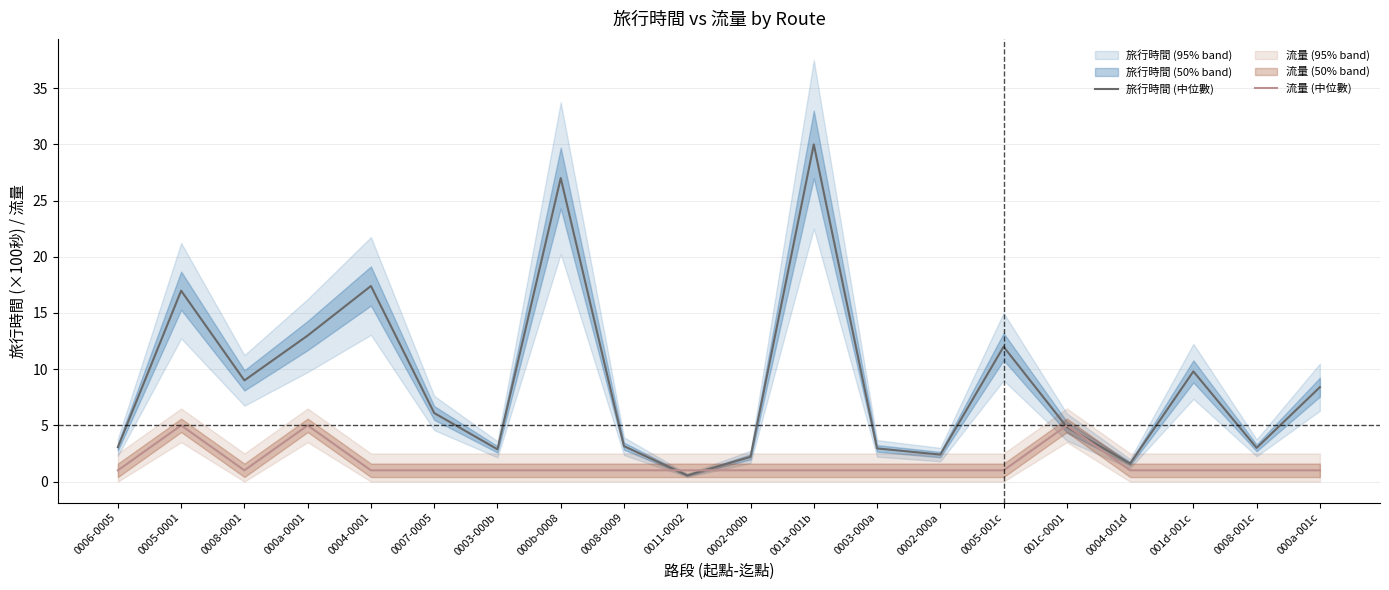

Between 001c-0001 and 000a-0001, which is larger?

000a-0001